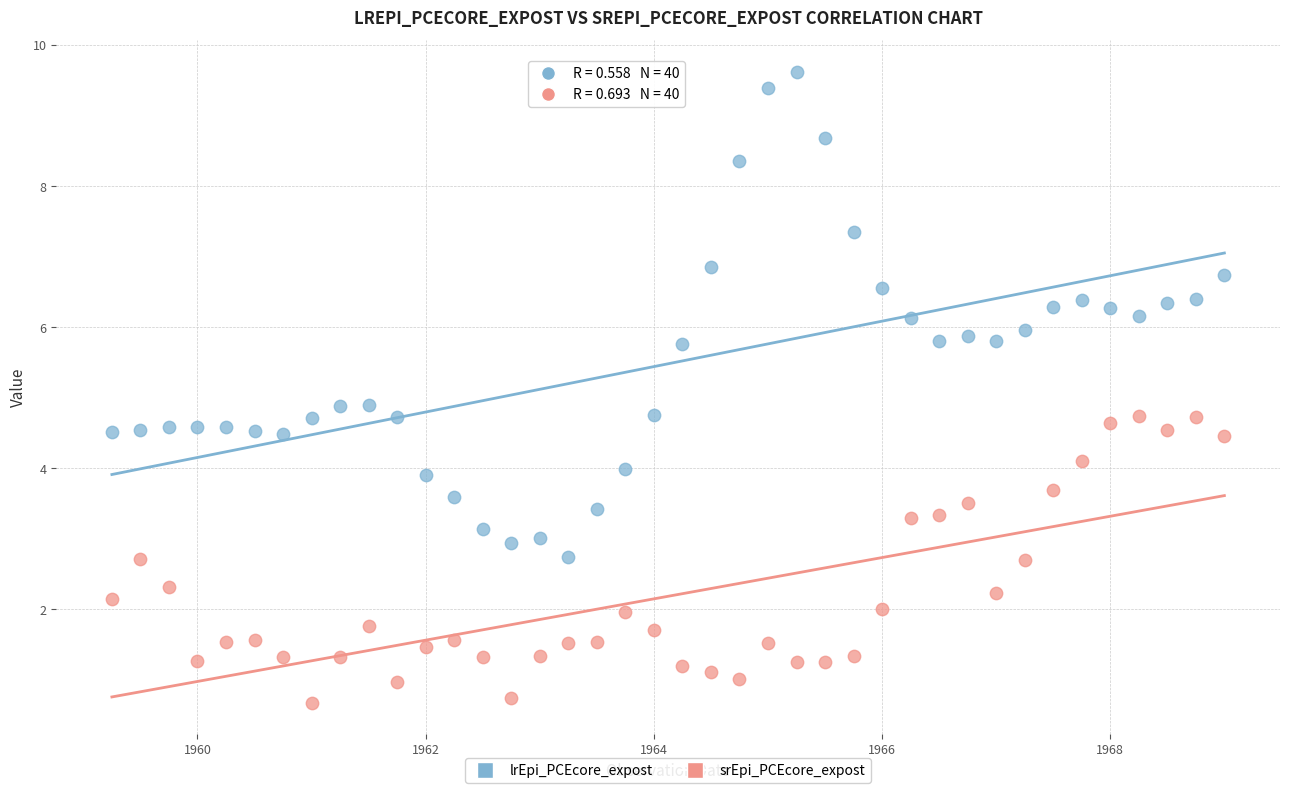

What is the X range (max minus min) for the scatter plot?

9.8